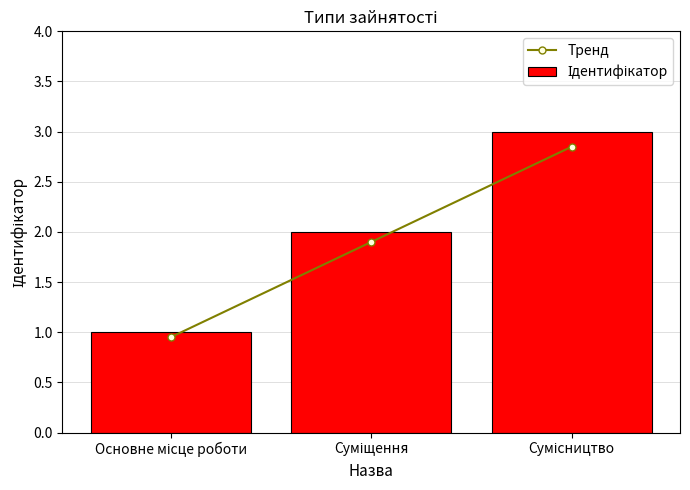

What is the difference between the maximum and minimum values in the Тренд series?

1.9